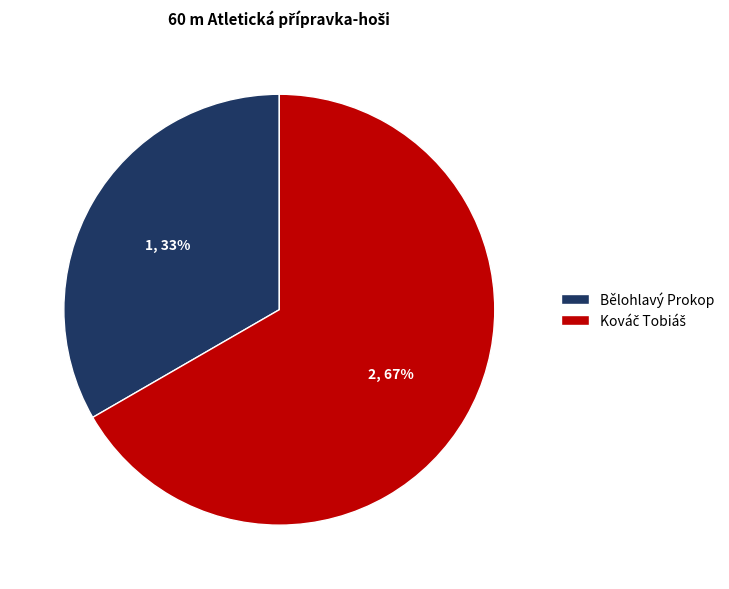

Is it true that Bělohlavý Prokop is 33% of the pie?

True